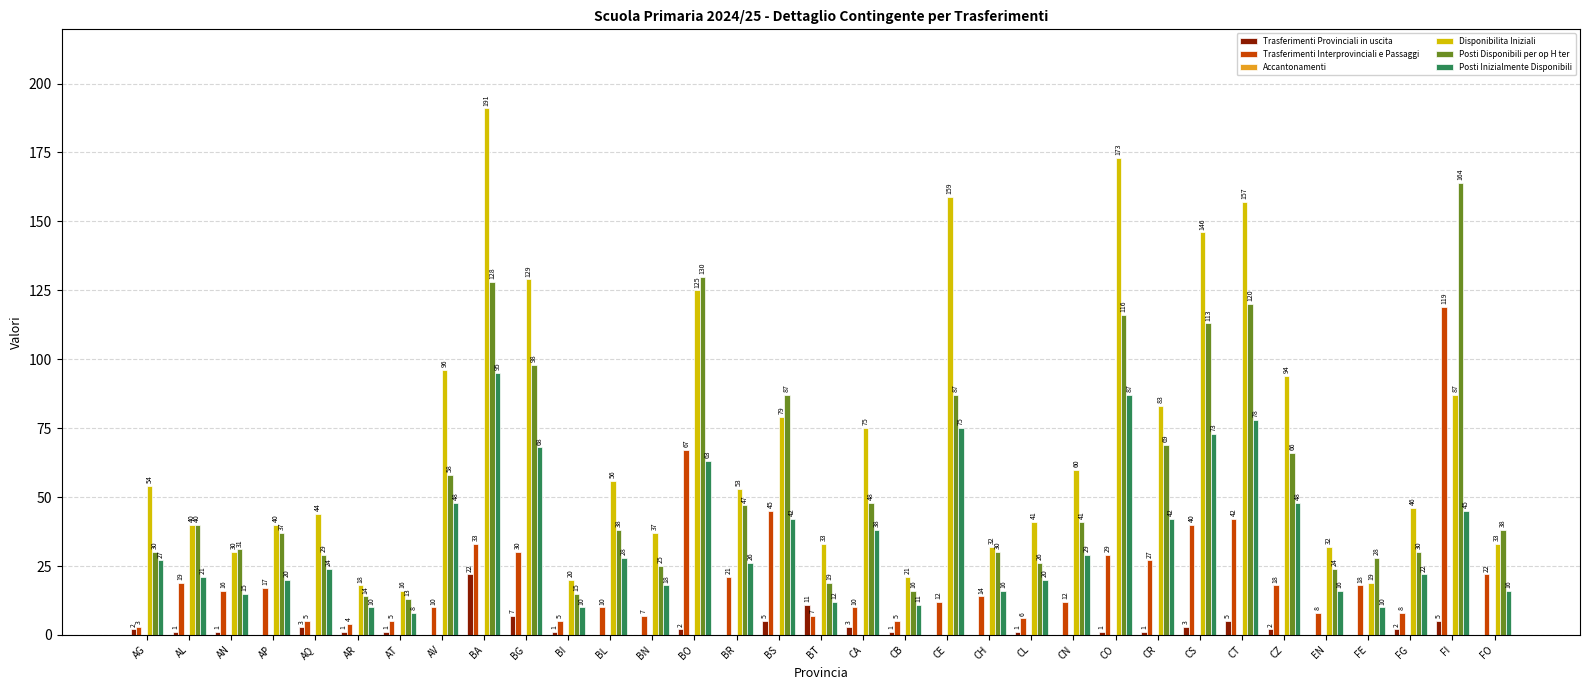

The Trasferimenti Interprovinciali e Passaggi series shows 30 at BG. True or false?

True